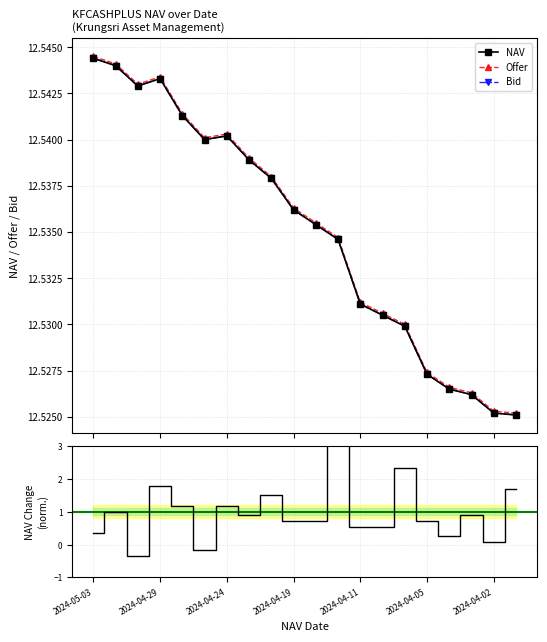

Is it true that Bid equals 12.5 at 7?

True